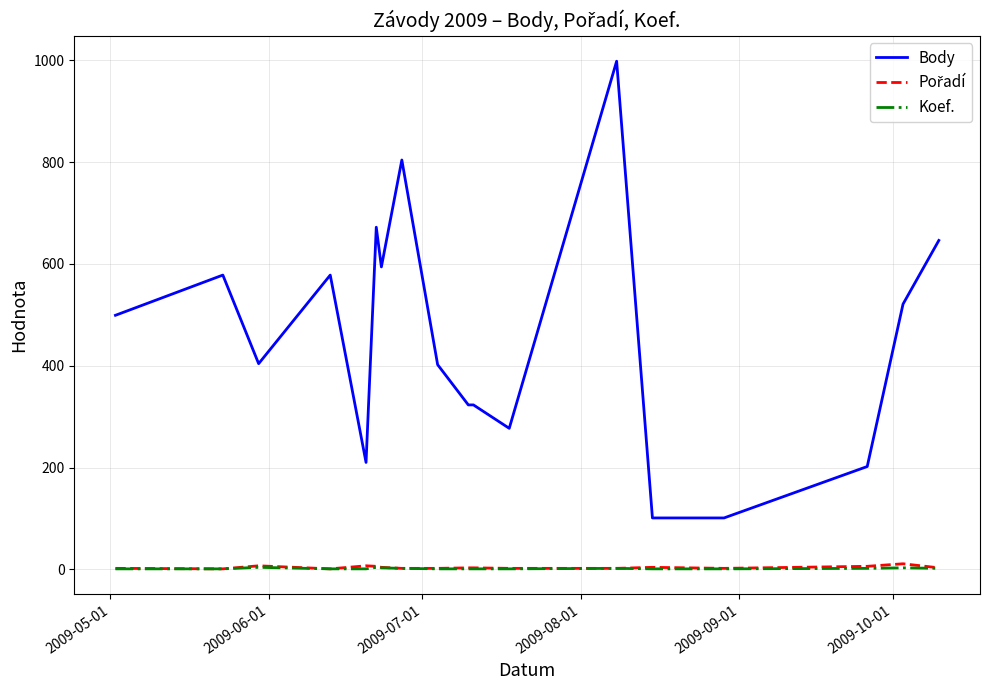

Which series has the largest total across all categories?

Body